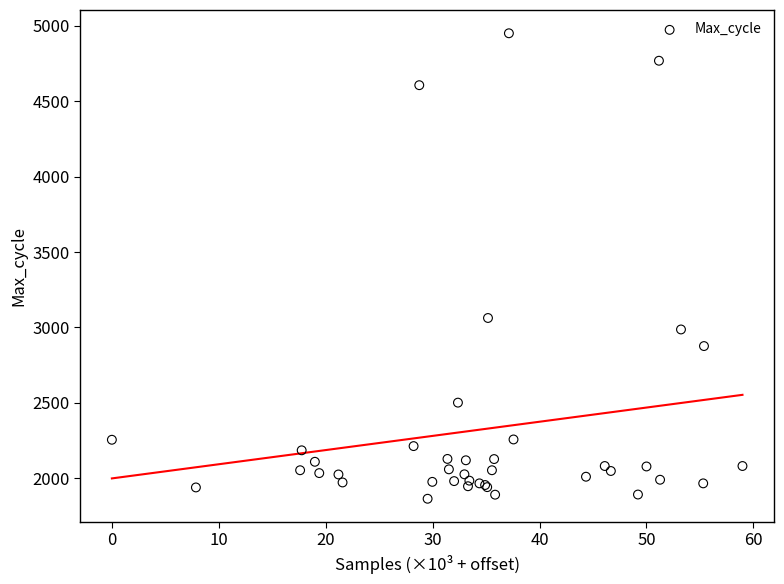

What Y value in the scatter plot is closest to 3407?

3063